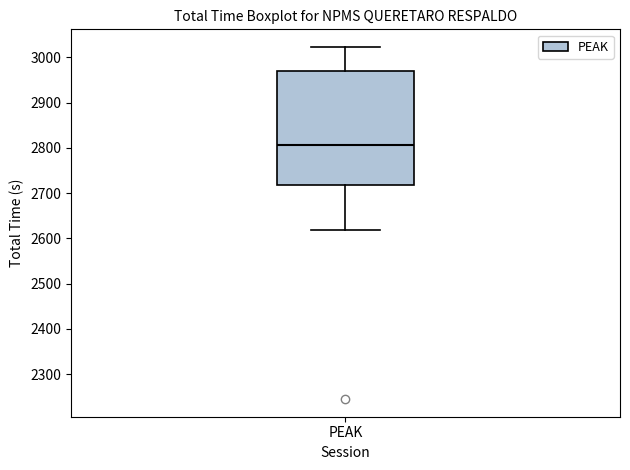

Read this box plot against the y-axis: the position of the median line, the range covered by the box, and the ends of both whiskers. The values are not printed on the chart, so give them approximately, as read against the axis.

median 2810, box 2720 to 2970, whiskers 2620 to 3020